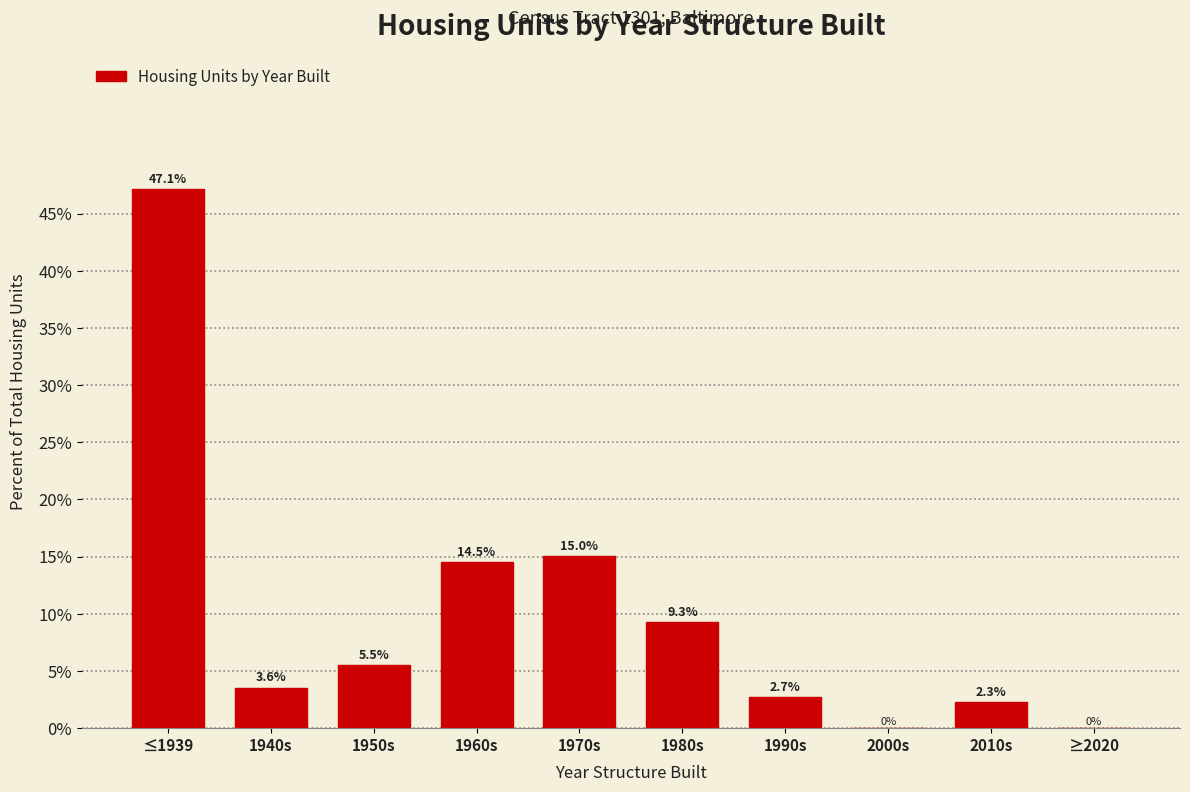

Reading right to left, what are all the values shown in this chart?

≥2020=0.0	2010s=2.3	2000s=0.0	1990s=2.7	1980s=9.3	1970s=15.0	1960s=14.5	1950s=5.5	1940s=3.6	≤1939=47.1